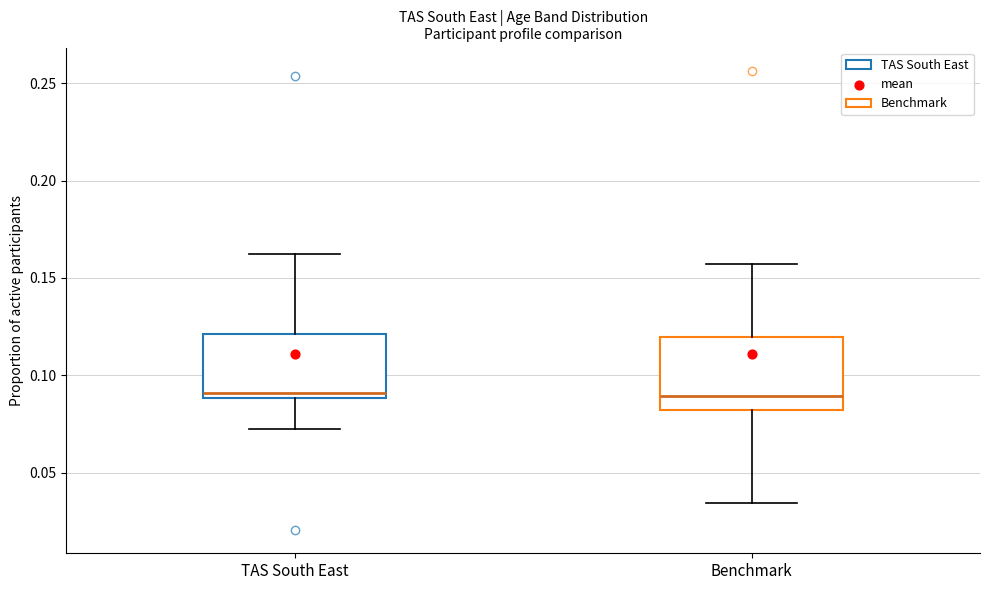

Where does the upper whisker of the box for TAS South East end on the y-axis? The values are not printed on the chart, so give them approximately, as read against the axis.

0.165